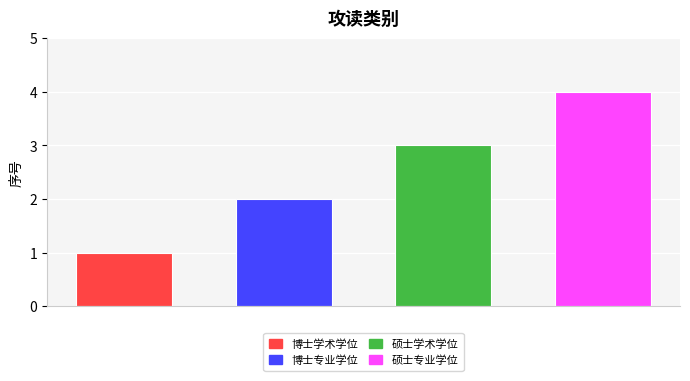

How many categories are shown in the chart?

4